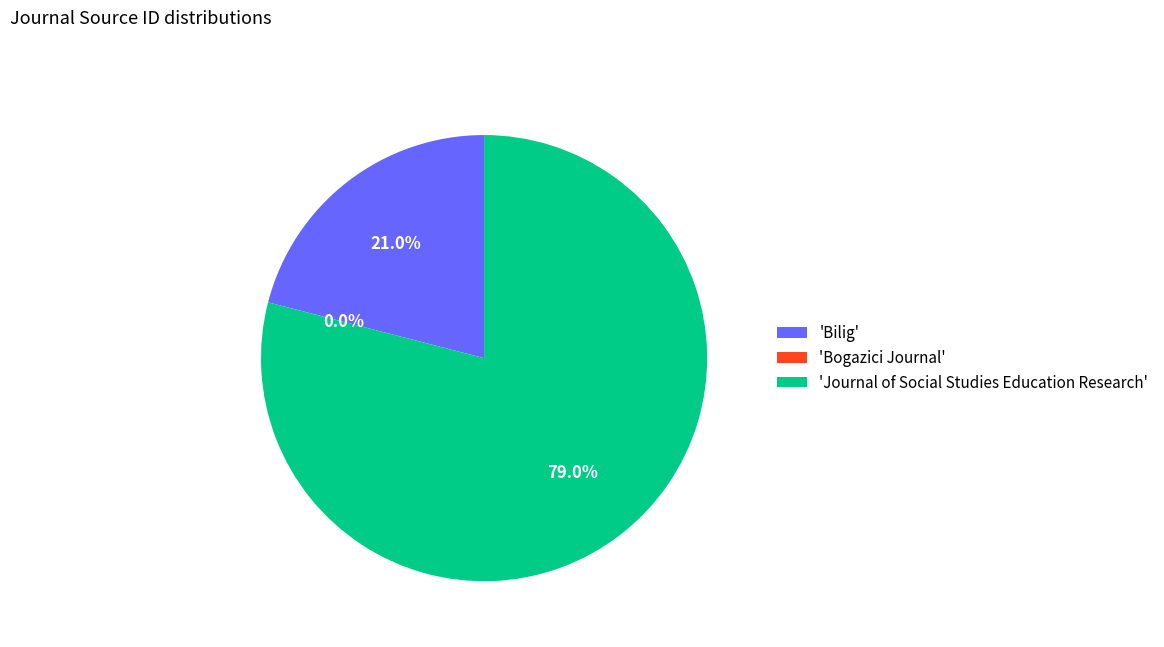

What is the majority slice?

'Journal of Social Studies Education Research'